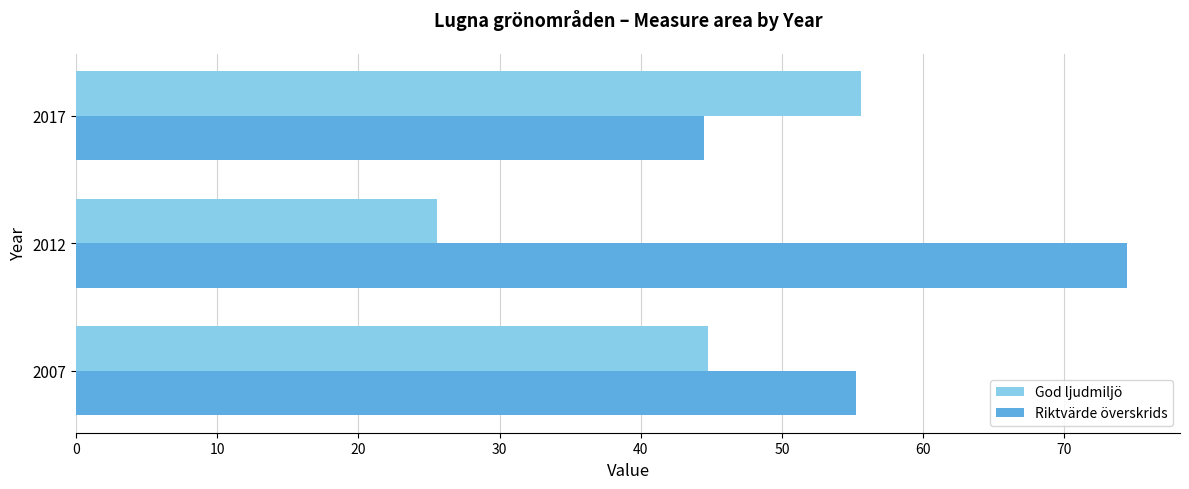

The God ljudmiljö series shows 13.4 at 2012. True or false?

False